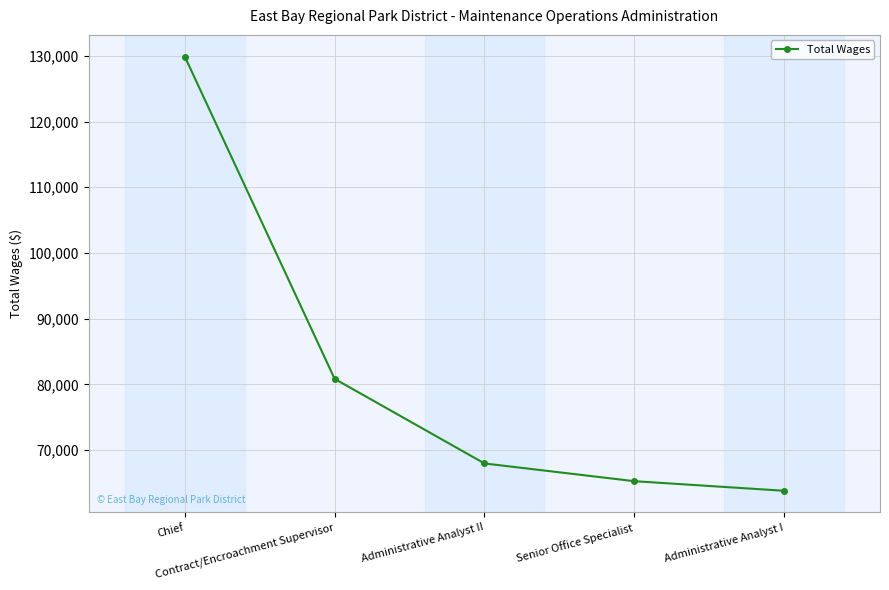

True or false: the data shows 65283 at Senior Office Specialist.

True